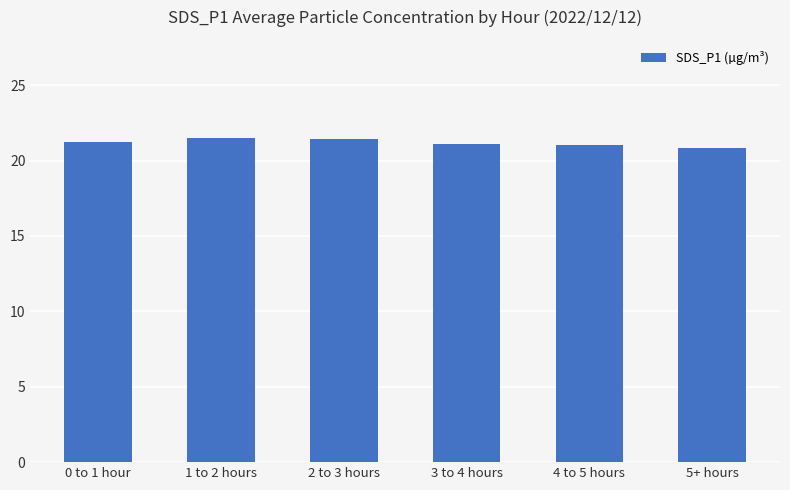

Approximately how many times larger is the value at 1 to 2 hours compared to 3 to 4 hours?

1.0